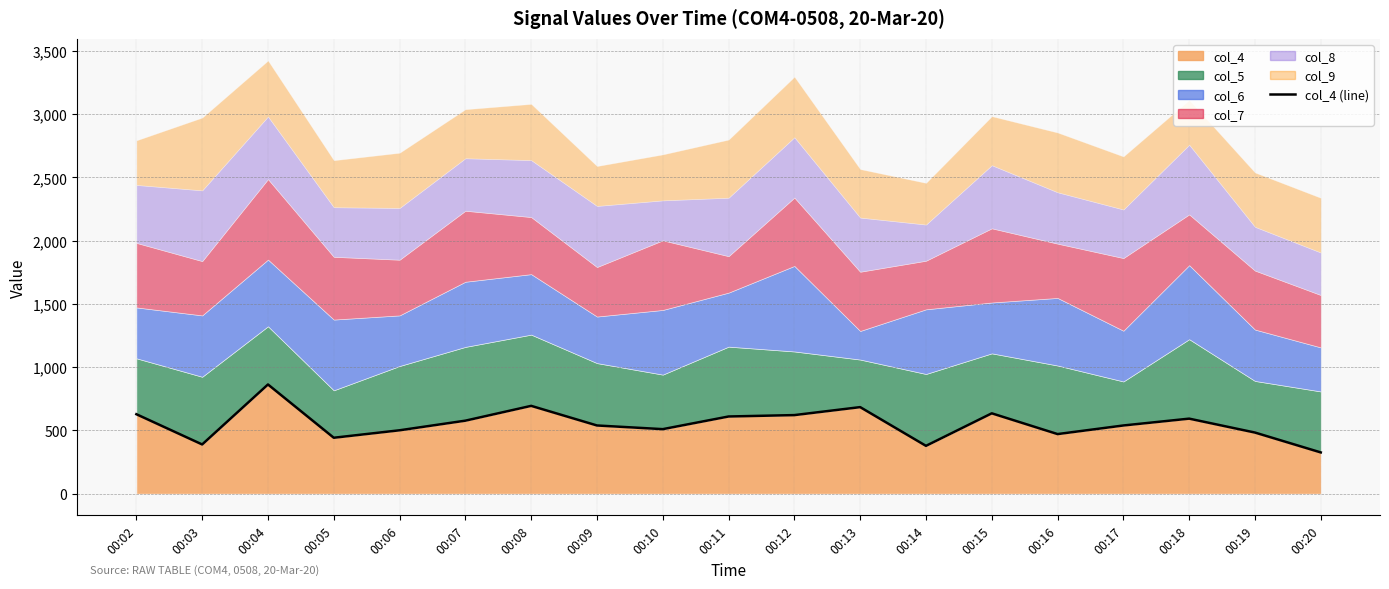

What is the sum of all values?

10483